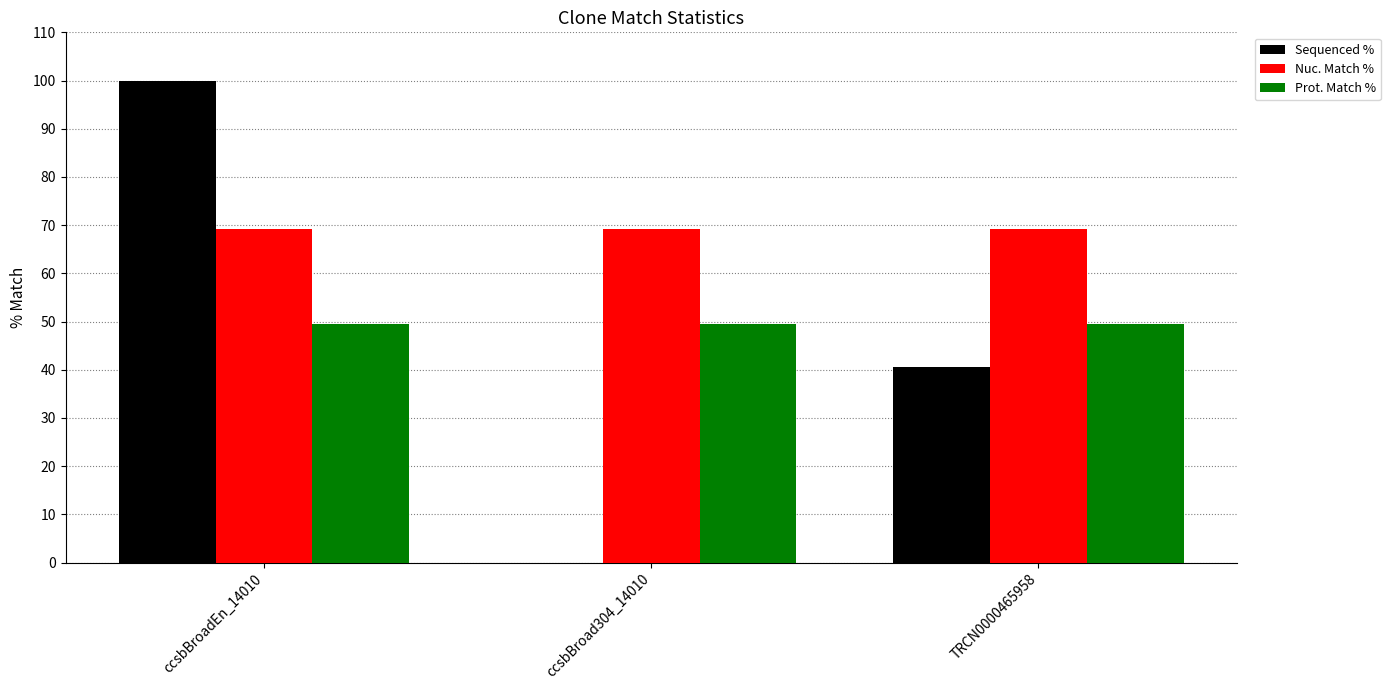

What are all the series names shown in the legend?

Sequenced %, Nuc. Match %, Prot. Match %